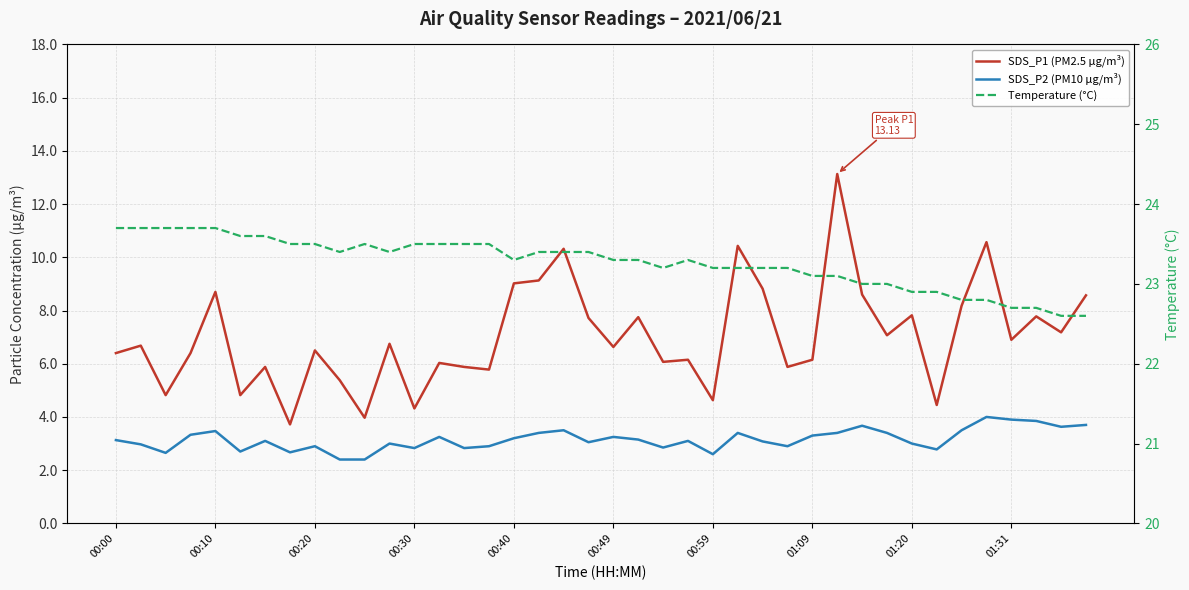

How many values in the Temperature (°C) series are below 23?

8